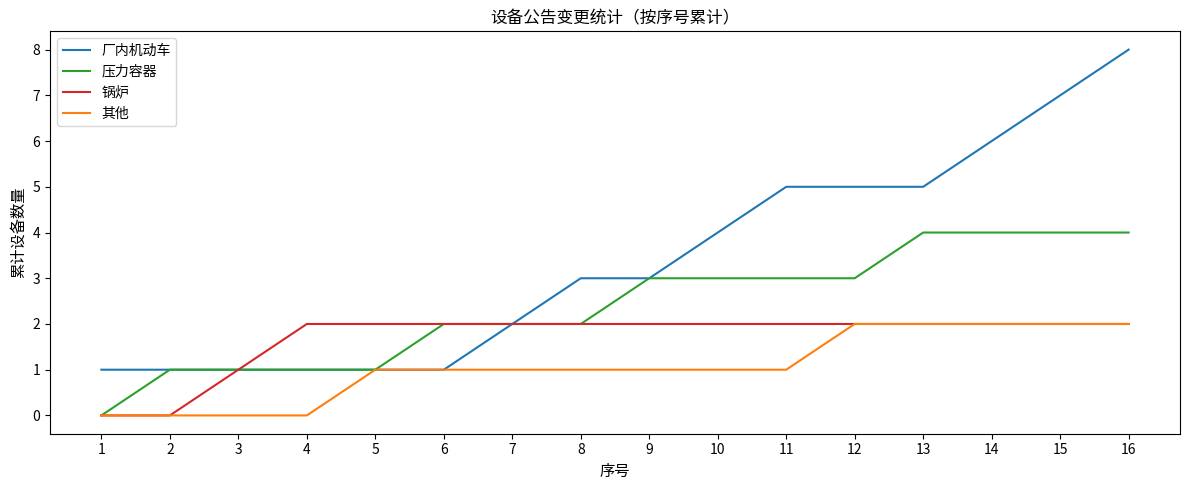

Rank the series by their average value, from lowest to highest.

其他, 锅炉, 压力容器, 厂内机动车